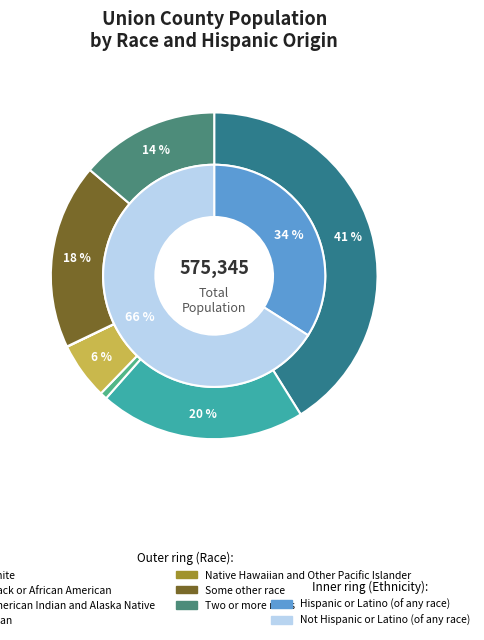

To the nearest percent, what is the difference between the largest and smallest slice percentages?

41%